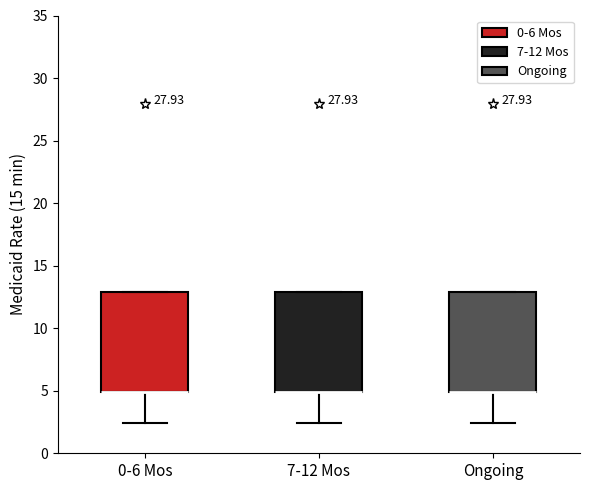

Where does the lower whisker of the box for 7-12 Mos end on the y-axis? The values are not printed on the chart, so give them approximately, as read against the axis.

2.5